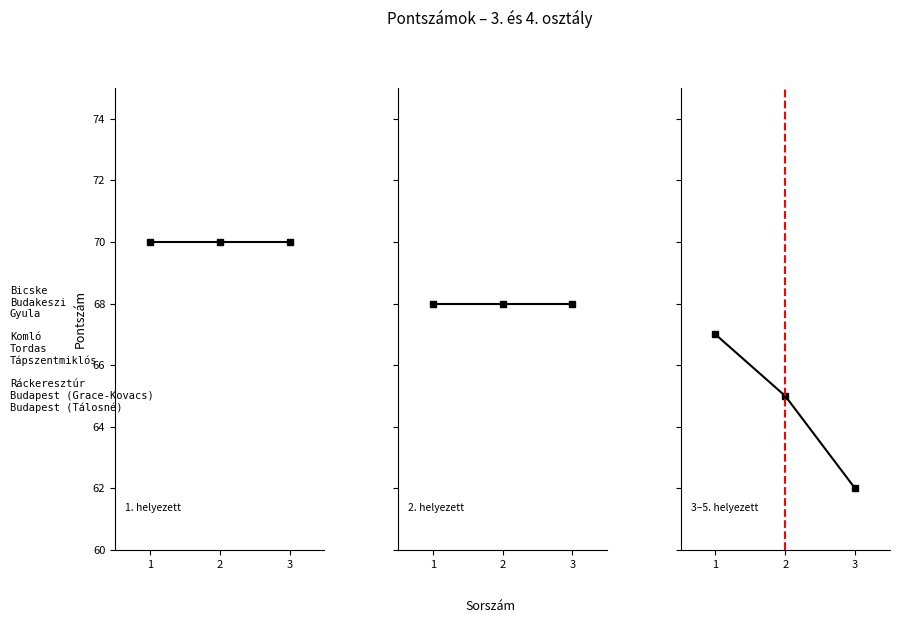

Rank the series by their average value, from highest to lowest.

1. helyezett, 2. helyezett, 3–5. helyezett